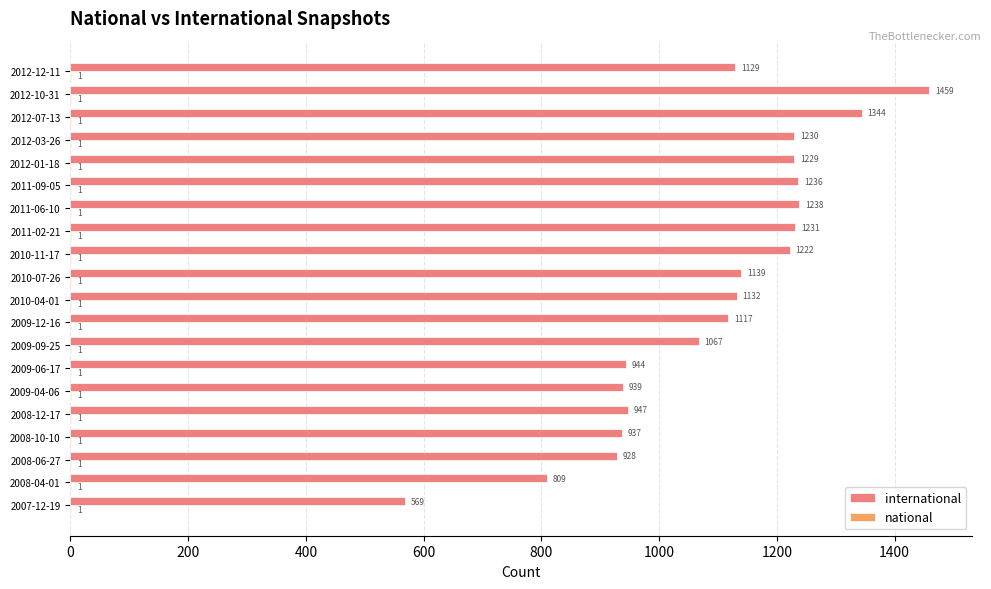

At which category is the sum across all series the highest?

2012-10-31